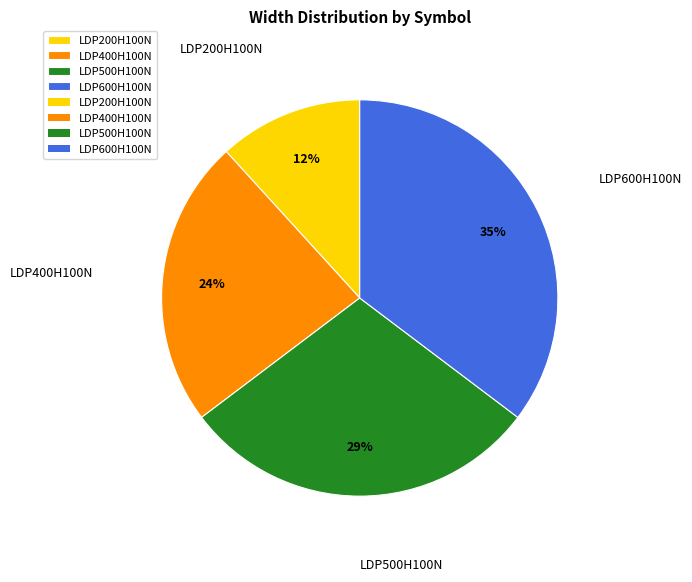

How many slices are in this pie chart?

4